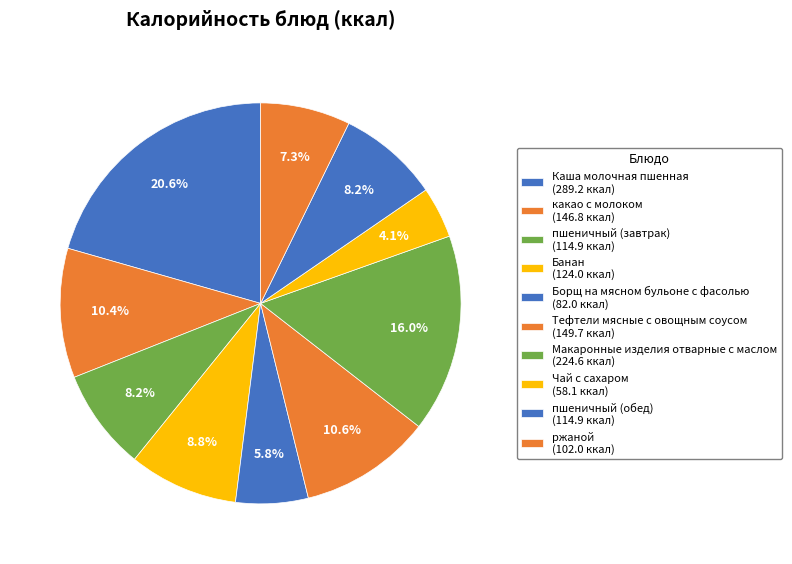

To the nearest percent, what is the average slice percentage?

10%